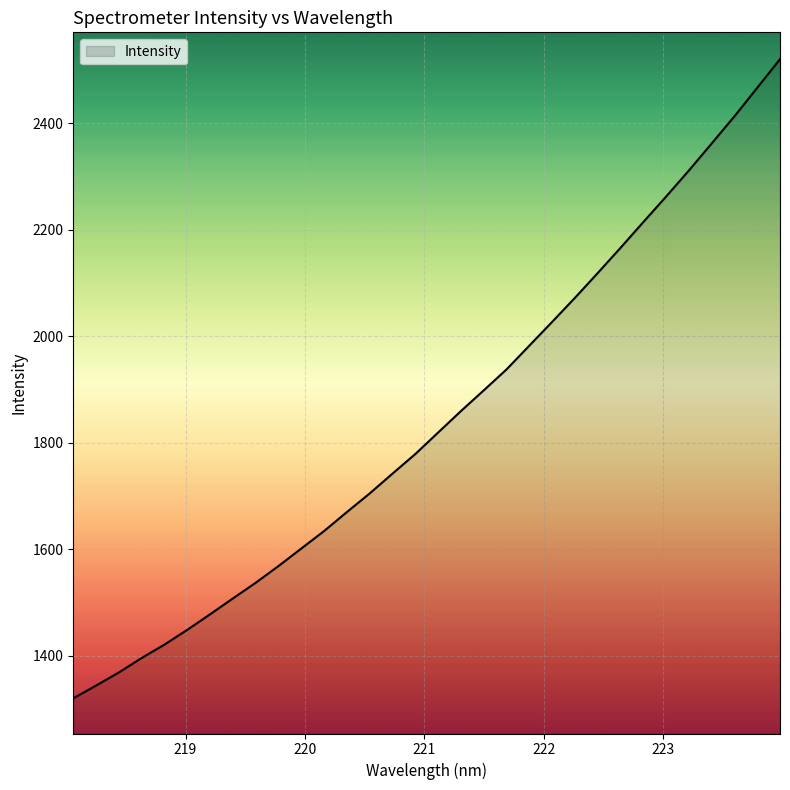

What is the maximum value shown in the chart?

2520.6